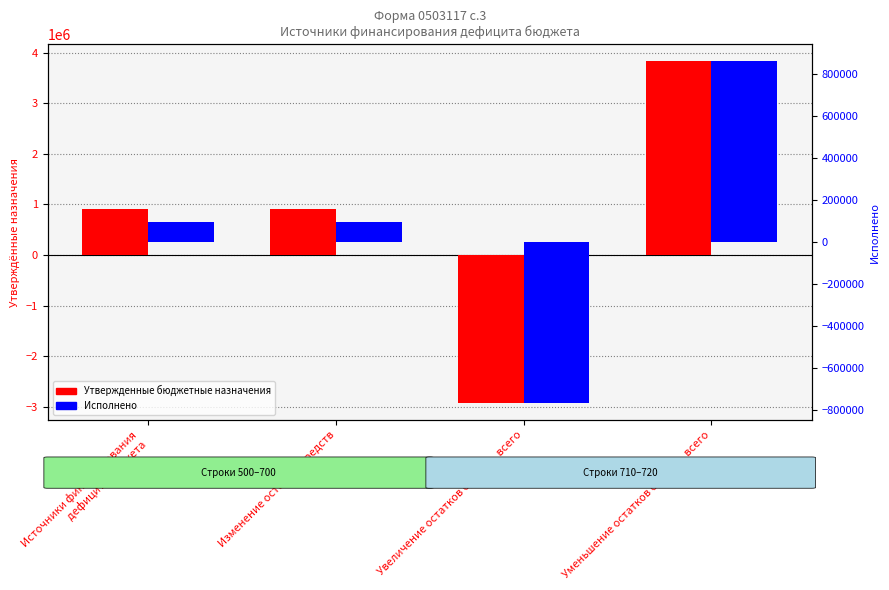

At which category is the sum across all series the highest?

Уменьшение остатков средств, всего